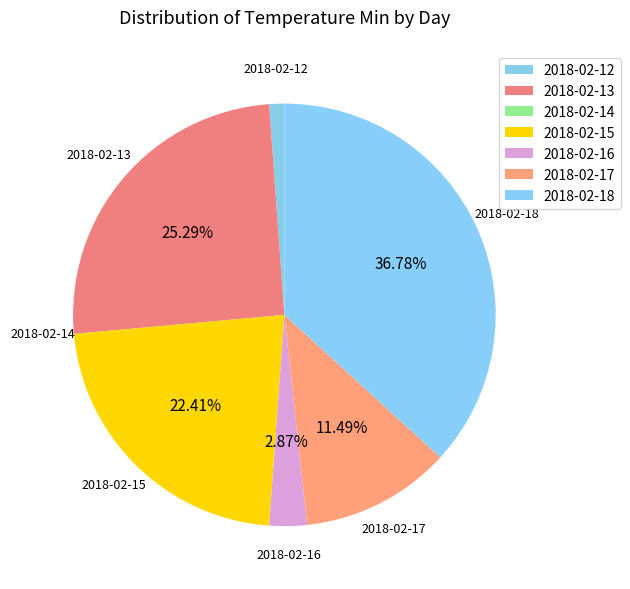

Count the number of slices in the pie.

7